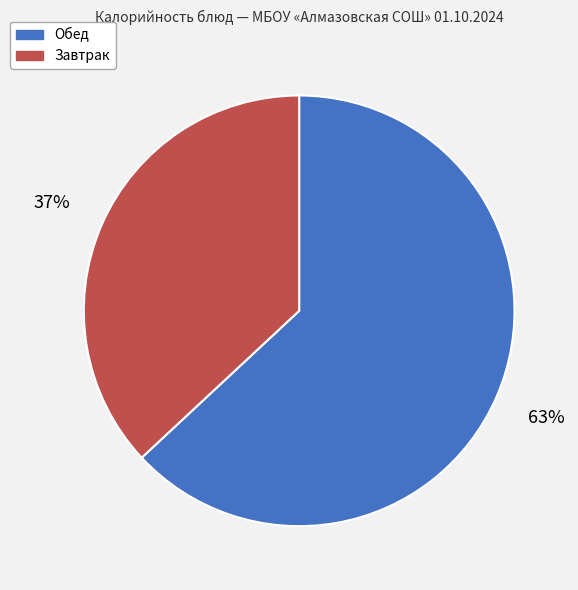

What is the majority slice?

Обед